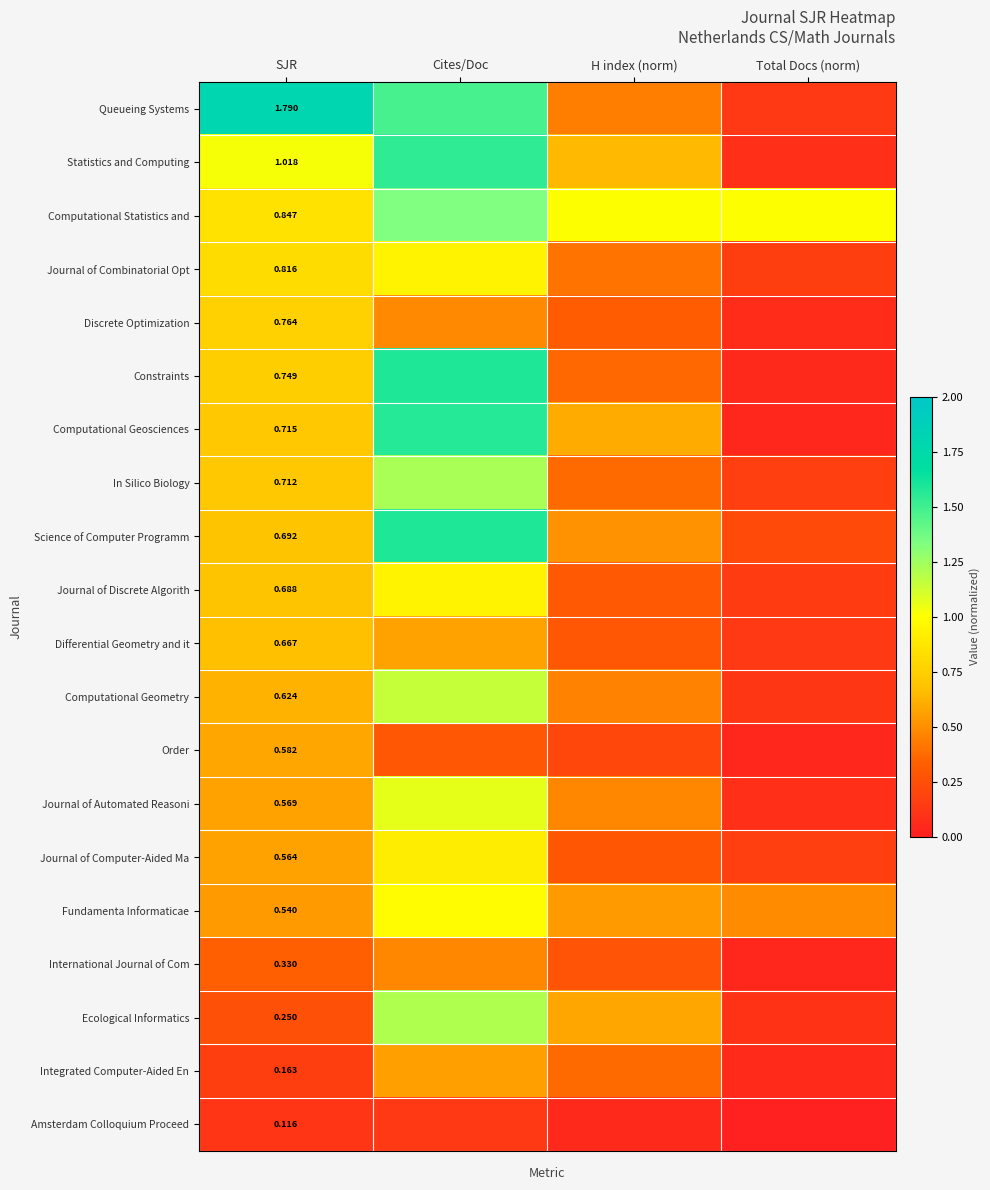

What is the spread (max minus min) of values at Cites/Doc?

1.4